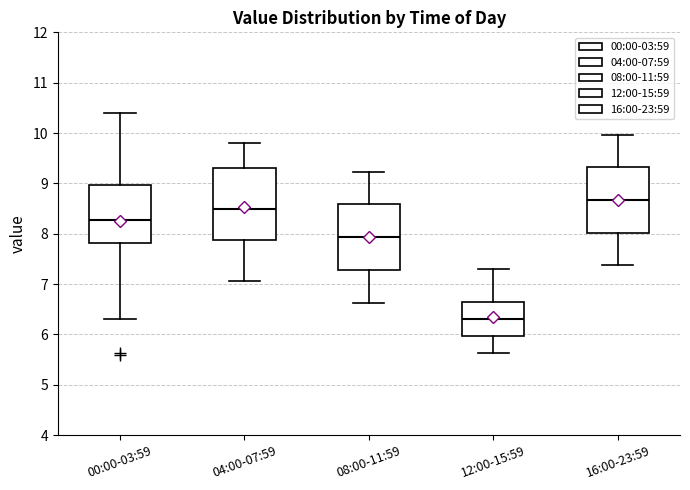

Reading left to right, transcribe this box plot: for each box, give where its median line is, the range the box spans, and where its two whiskers end, as read against the y-axis. The values are not printed on the chart, so give them approximately, as read against the axis.

00:00-03:59: median 8.3, box 7.8 to 9.0, whiskers 6.3 to 10.4
04:00-07:59: median 8.5, box 7.9 to 9.3, whiskers 7.1 to 9.8
08:00-11:59: median 7.9, box 7.3 to 8.6, whiskers 6.6 to 9.2
12:00-15:59: median 6.3, box 6.0 to 6.6, whiskers 5.6 to 7.3
16:00-23:59: median 8.7, box 8.0 to 9.3, whiskers 7.4 to 10.0